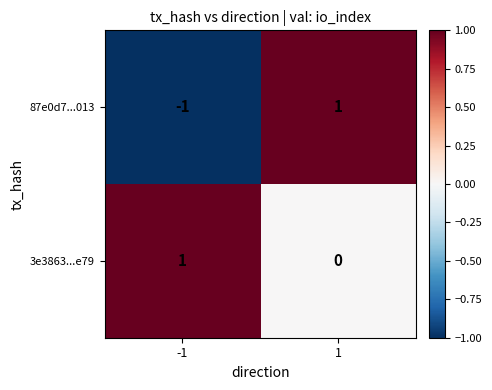

True or false: 3e3863...e79 has a value of 0 at -1.

False